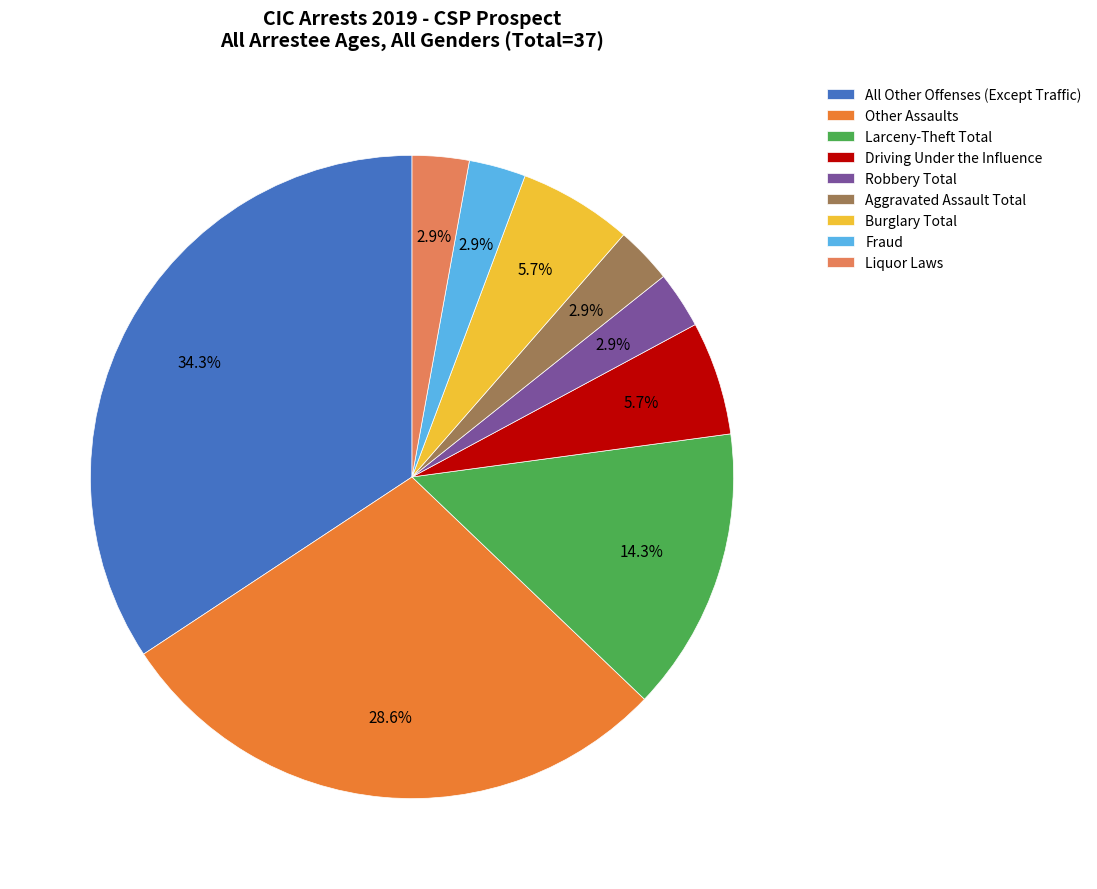

To the nearest percent, what percentage of the pie is Larceny-Theft Total?

14%